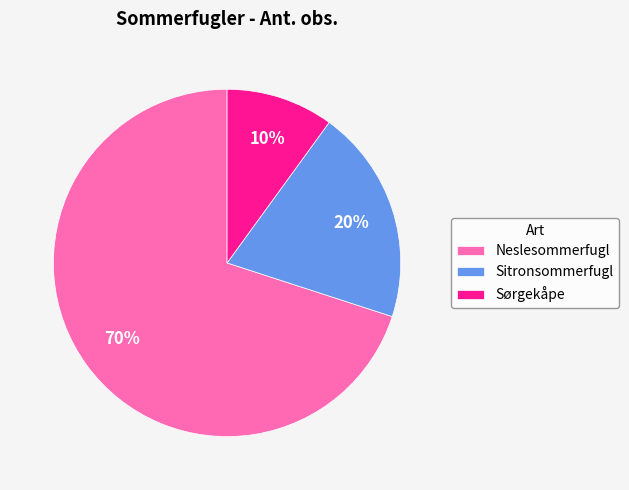

To the nearest percent, what portion does Sitronsommerfugl represent?

20%